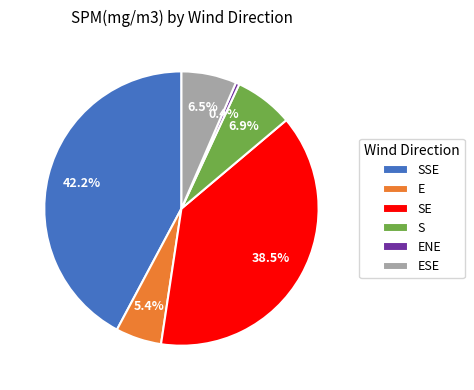

Does ESE represent more than half of the total?

No